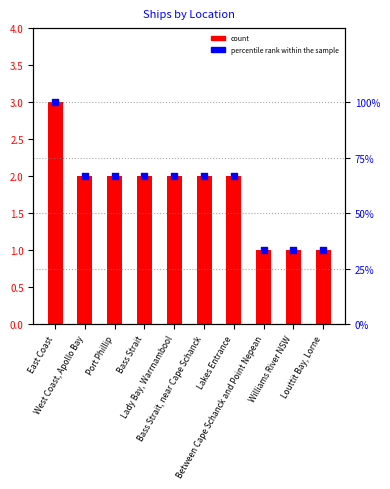

At how many categories does at least one series exceed 1?

7